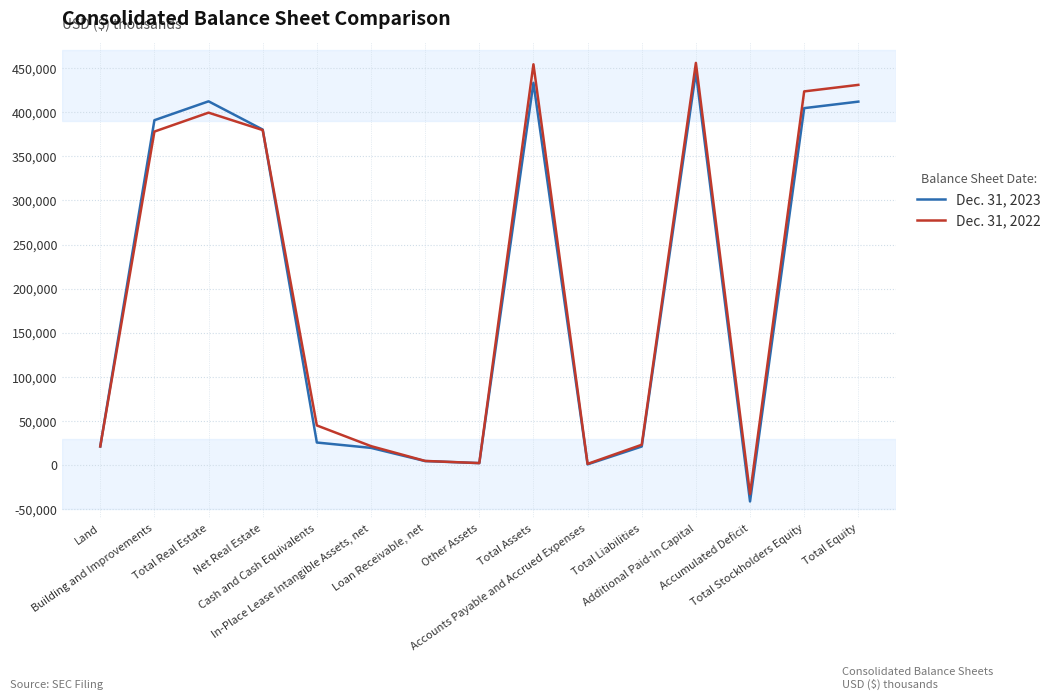

Which series has the largest range (max minus min)?

Dec. 31, 2022